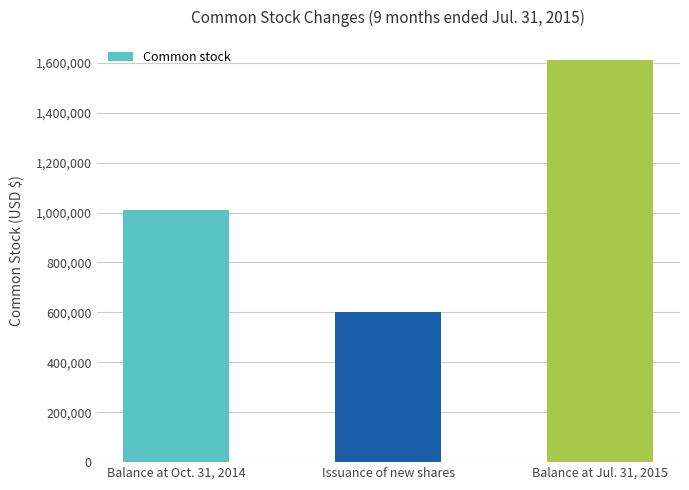

Rank the categories by value from highest to lowest.

Balance at Jul. 31, 2015, Balance at Oct. 31, 2014, Issuance of new shares